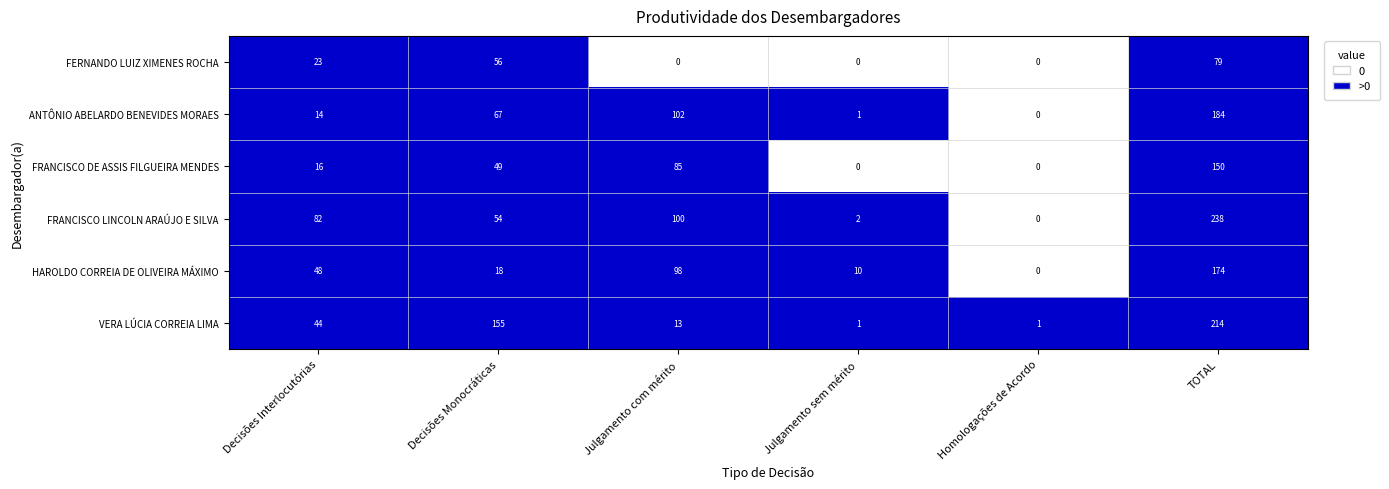

What is the difference between the FRANCISCO LINCOLN ARAÚJO E SILVA values at Decisões Monocráticas and Julgamento com mérito?

46